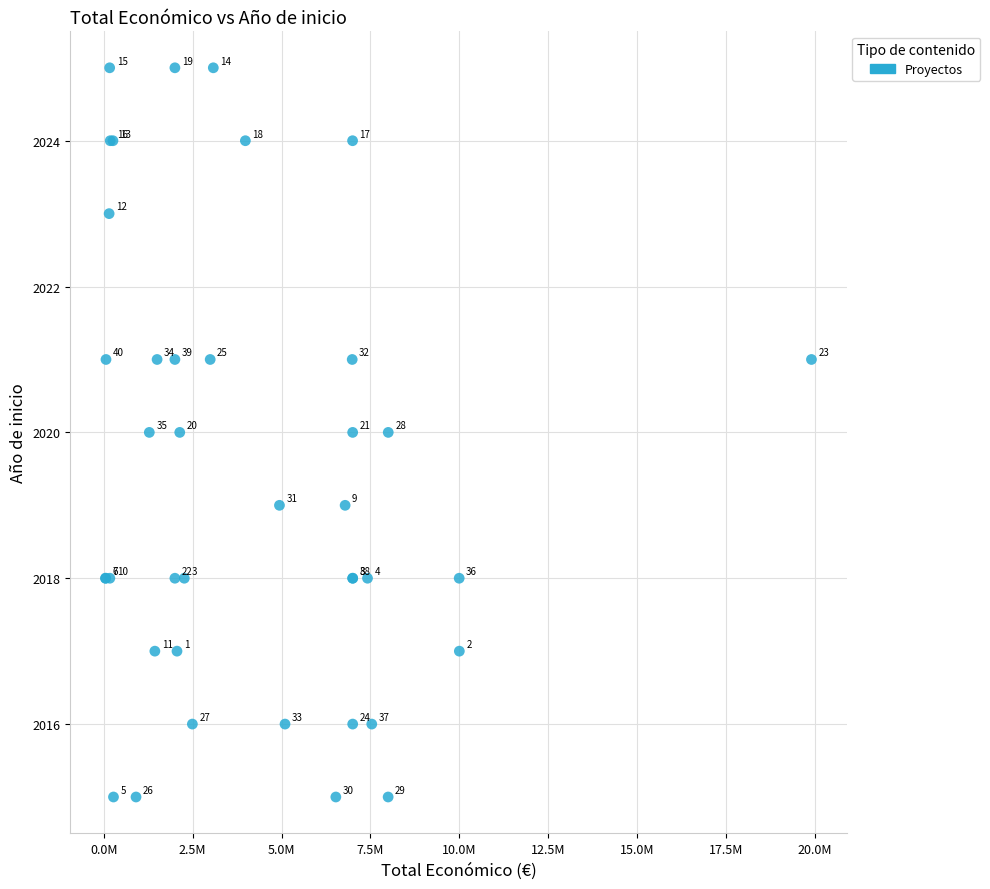

What Y value in the scatter plot is closest to 2020?

2020